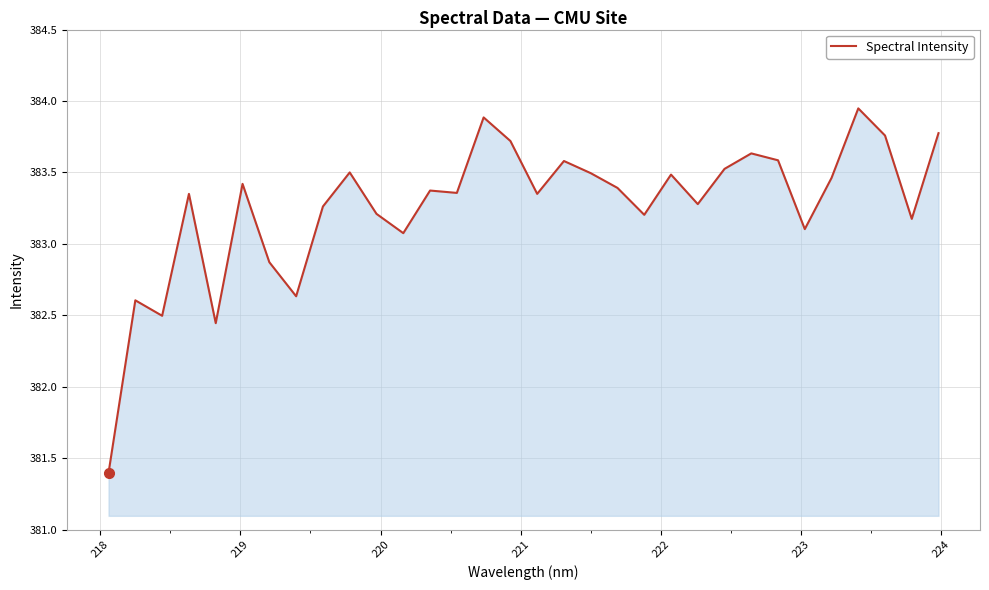

True or false: the data has more than 1 interior local peaks.

True